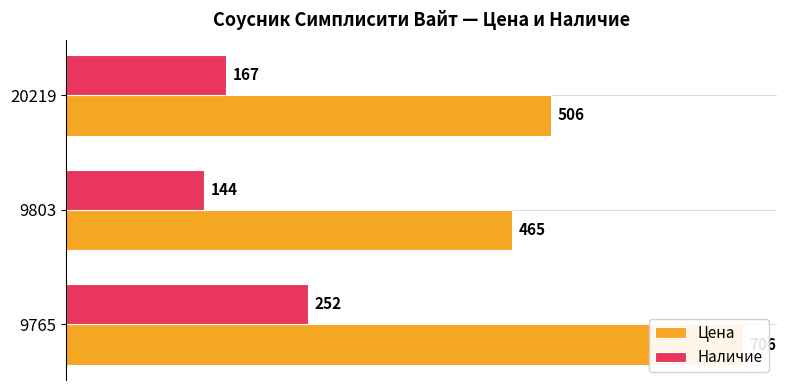

How many bars are there in total?

6